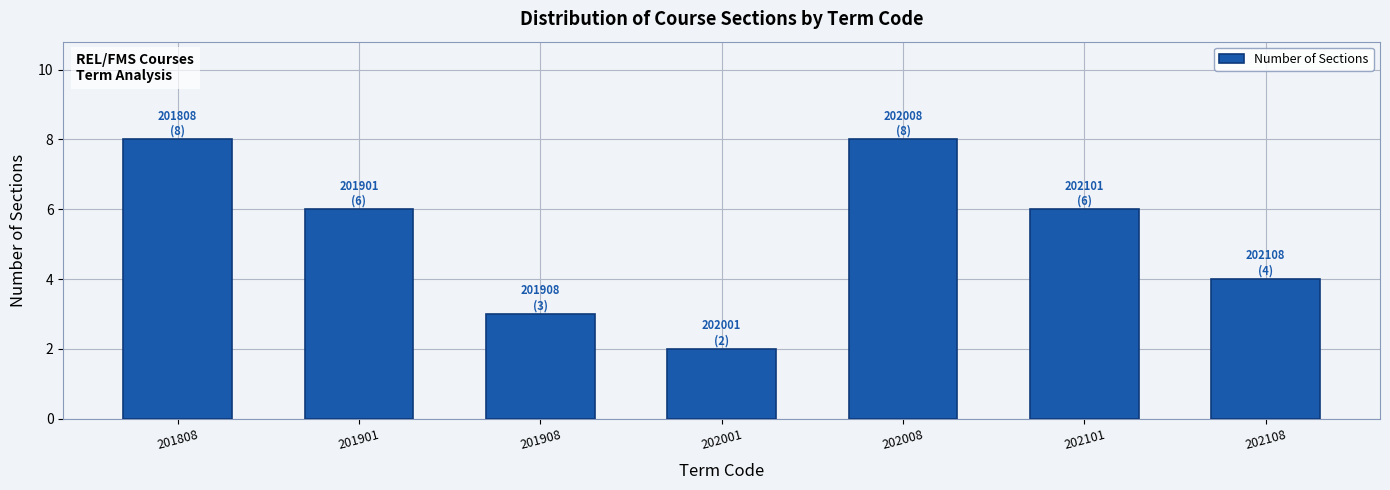

Reading left to right, transcribe all the data shown in this chart.

8	6	3	2	8	6	4